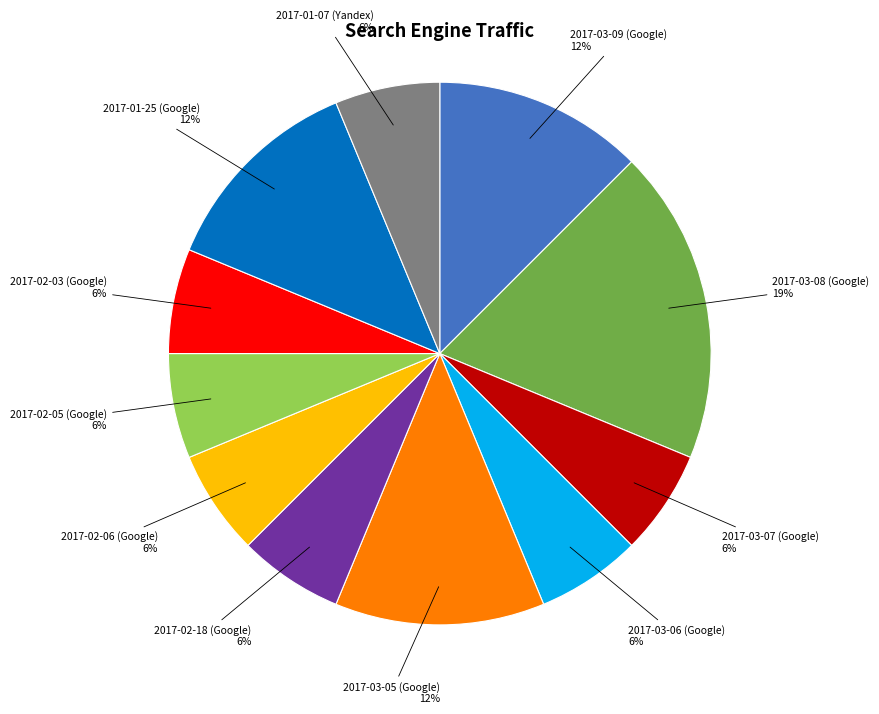

To the nearest percent, what percentage of the pie is 2017-02-05 (Google)?

6%